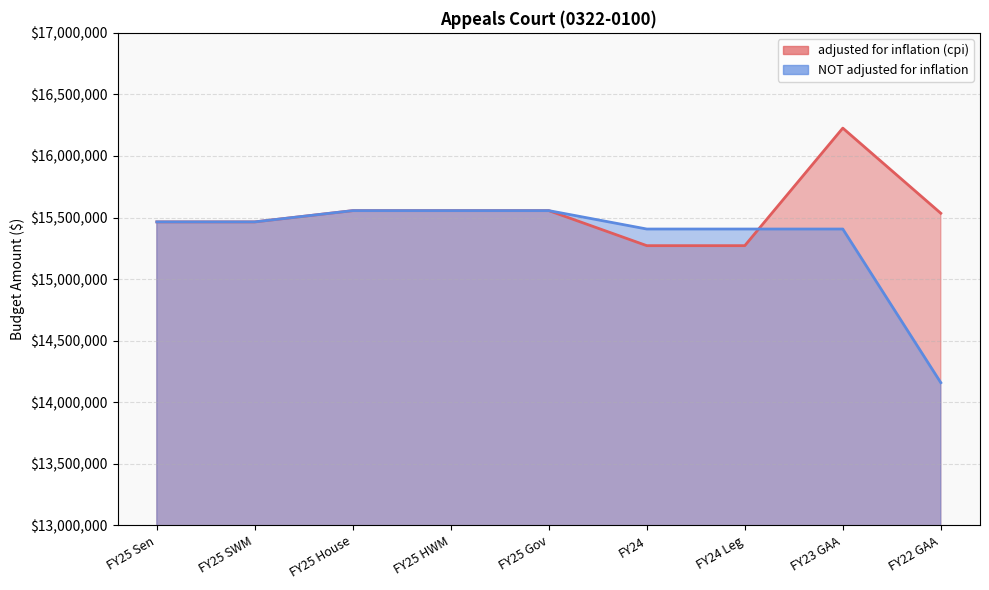

What is the value of the adjusted for inflation (cpi) point at the 3rd from the left?

15556393